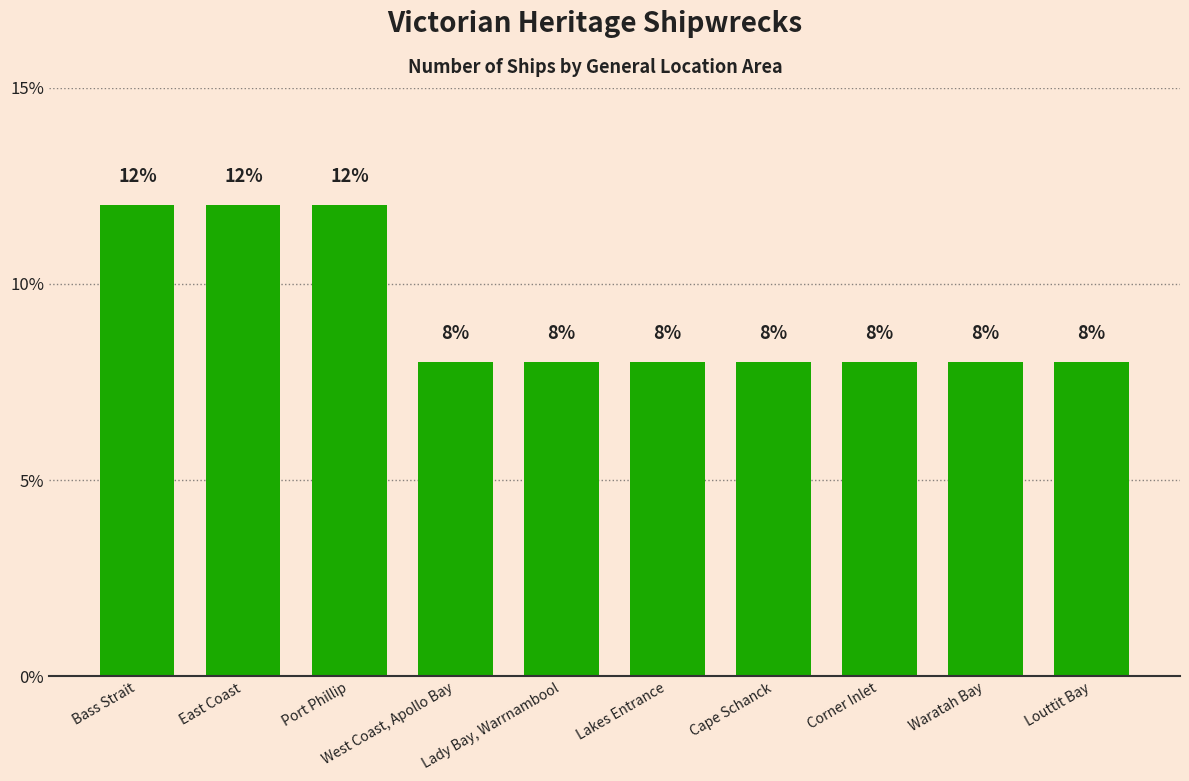

Approximately how many times larger is the value at Corner Inlet compared to Waratah Bay?

1.0